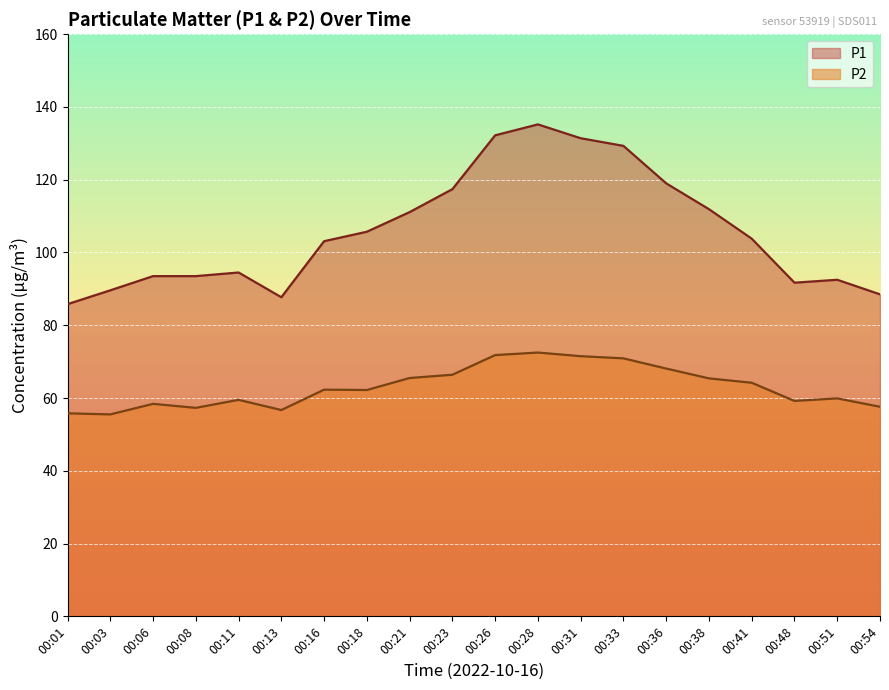

True or false: P1 and P2 intersect in this chart.

False